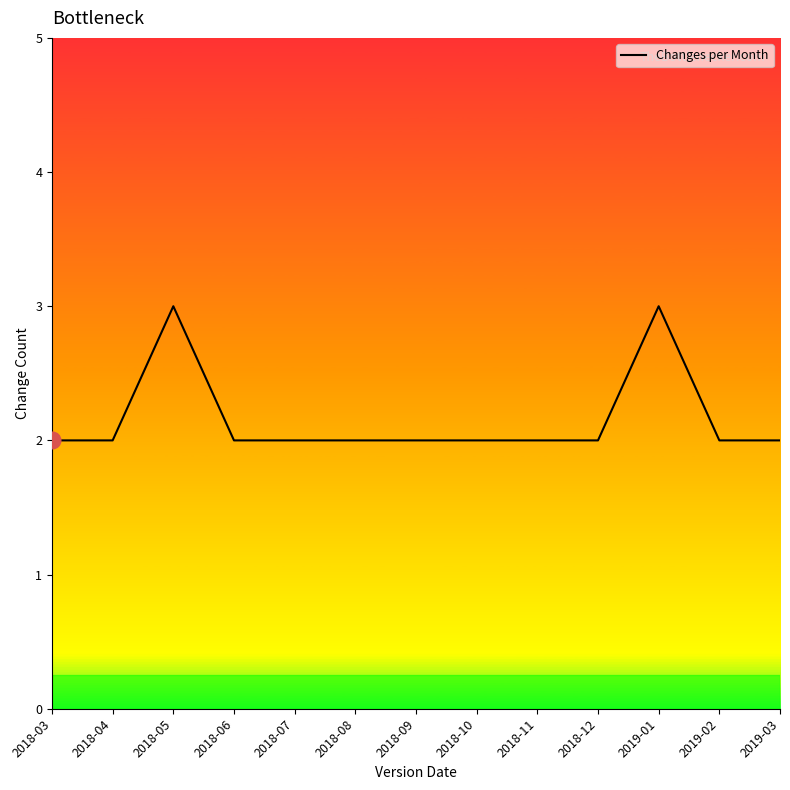

How many values are between 2 and 3?

13